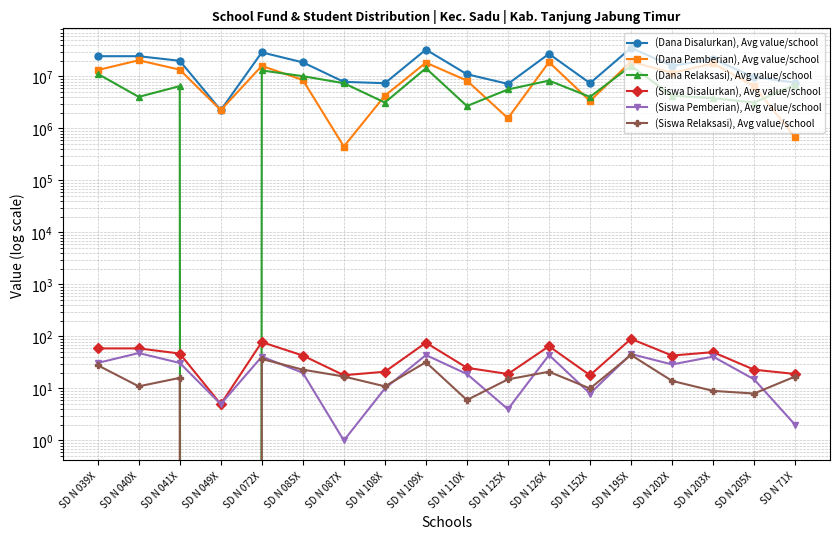

Which has a higher value, SD N 041X or SD N 072X?

SD N 072X